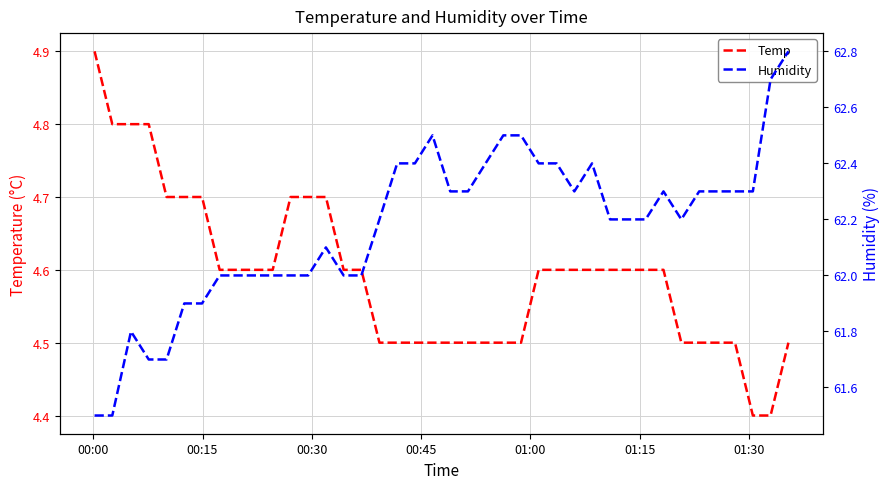

Which series has the largest range (max minus min)?

Humidity